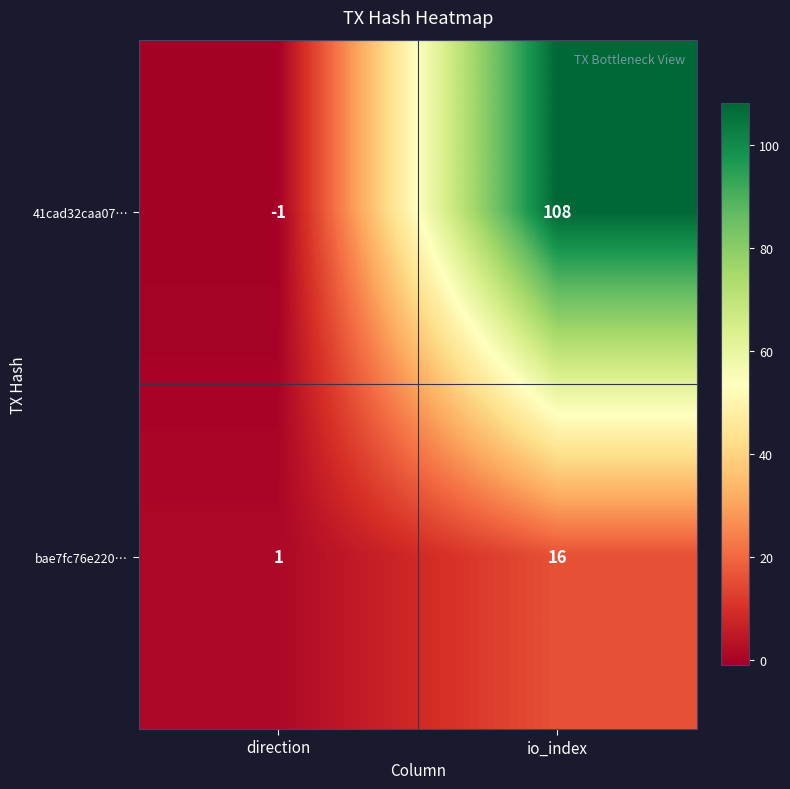

Which series has the largest range (max minus min)?

41cad32caa07…